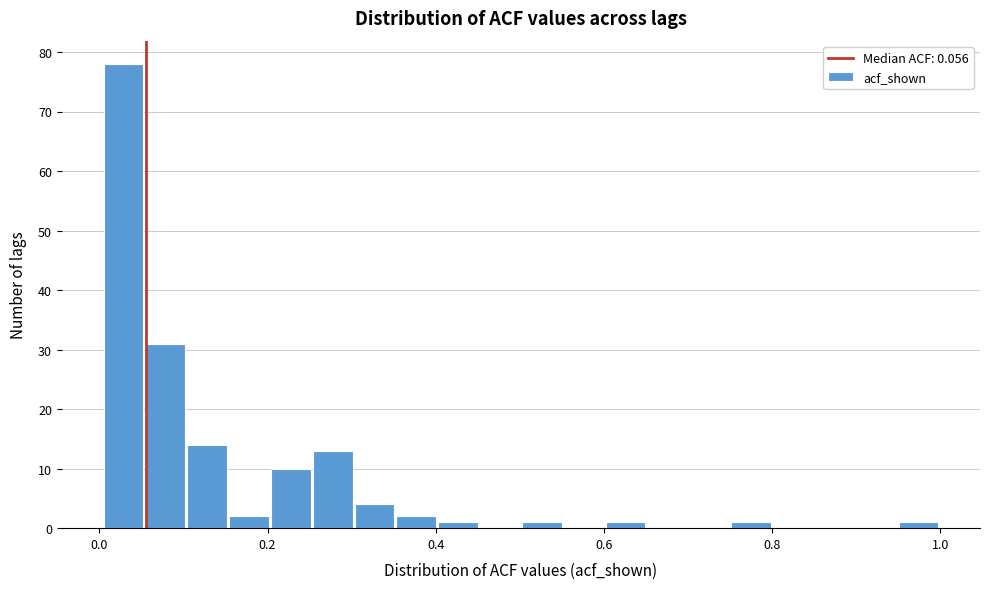

Around what value on the x-axis is the tallest bar? Give the approximate position of its centre, as read against the axis.

0.02